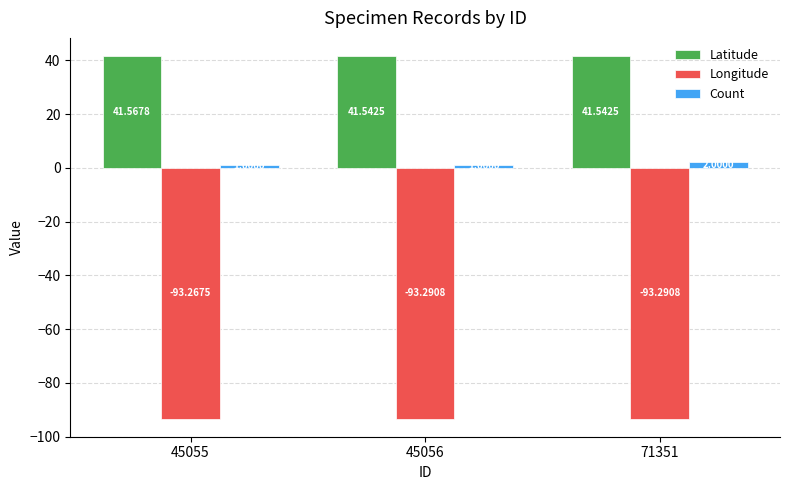

What is the sum of all Longitude values?

-279.8